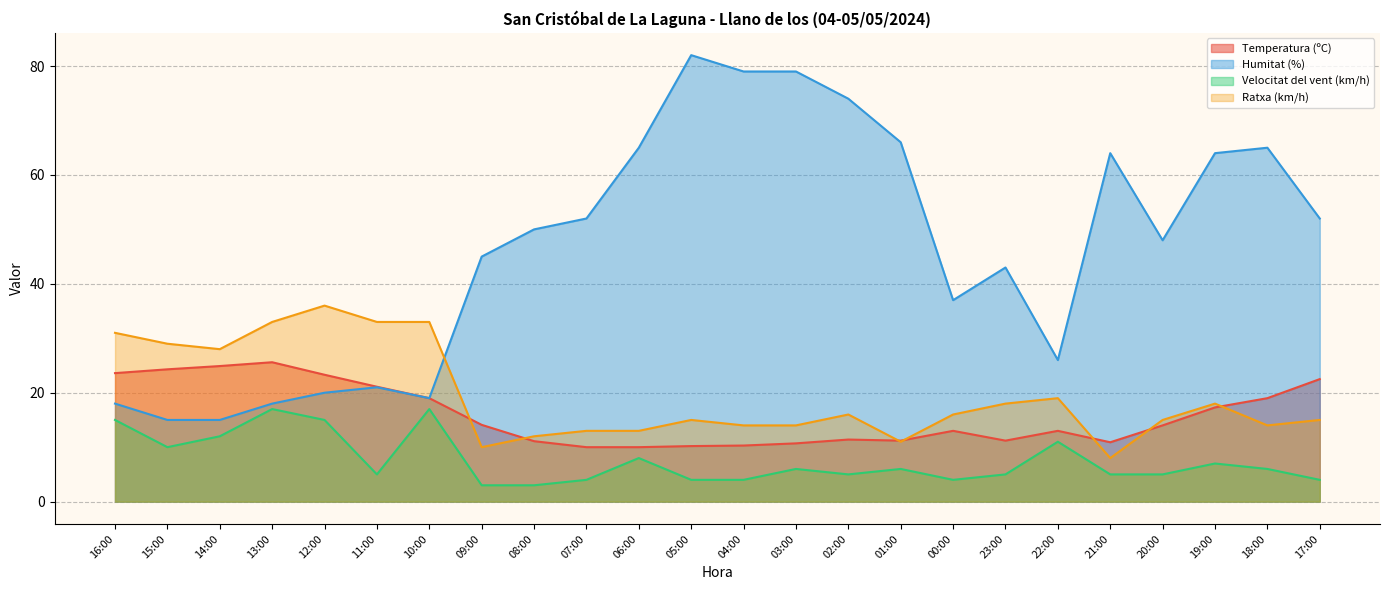

Rank the series at 00:00 from highest to lowest value.

Humitat (%), Ratxa (km/h), Temperatura (ºC), Velocitat del vent (km/h)